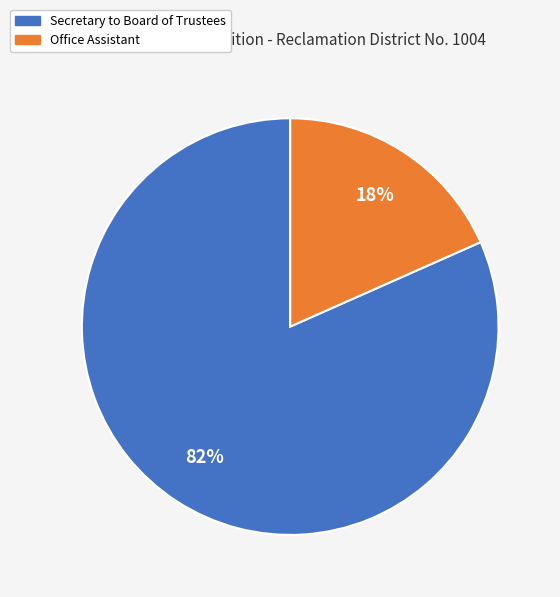

What percentage is the Office Assistant slice, to the nearest percent?

18%